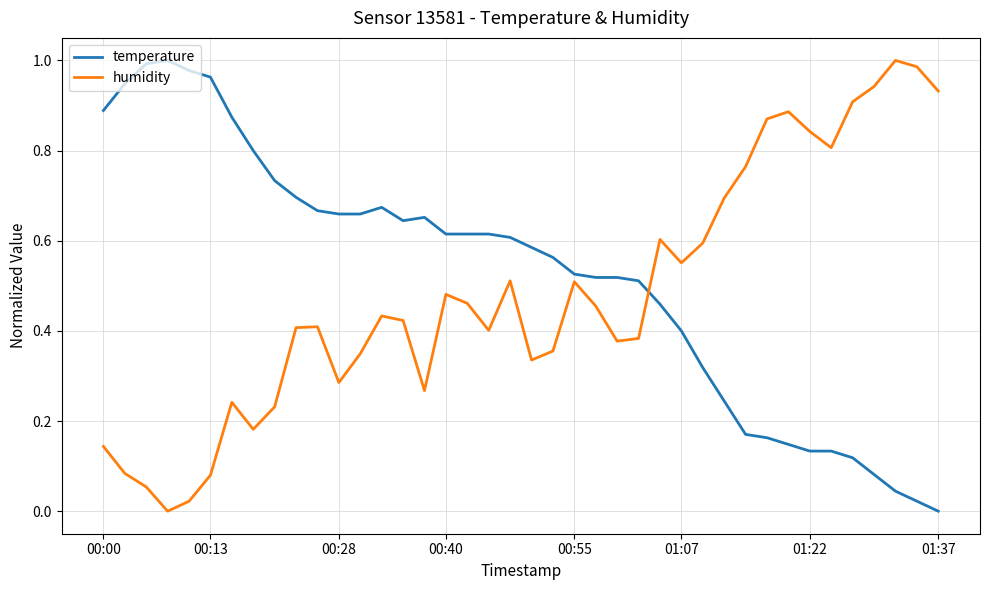

How many lines are shown in the chart?

2